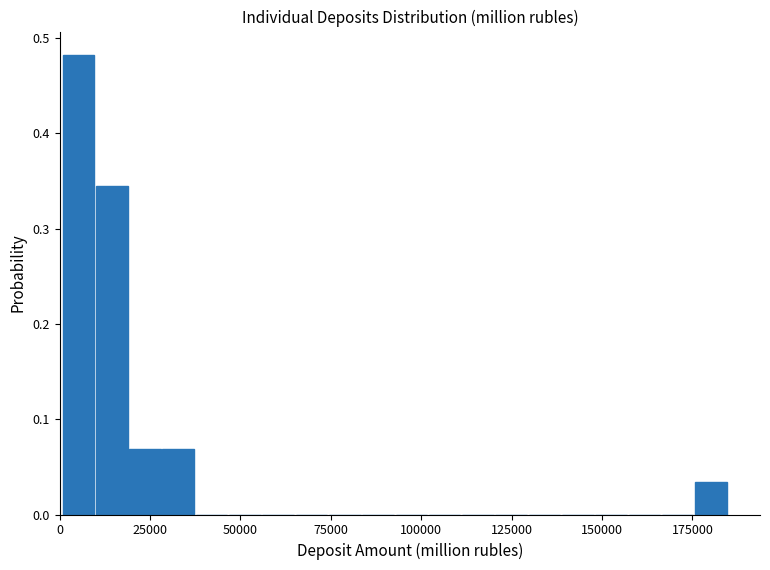

Around what value on the x-axis is the tallest bar? Give the approximate position of its centre, as read against the axis.

5000